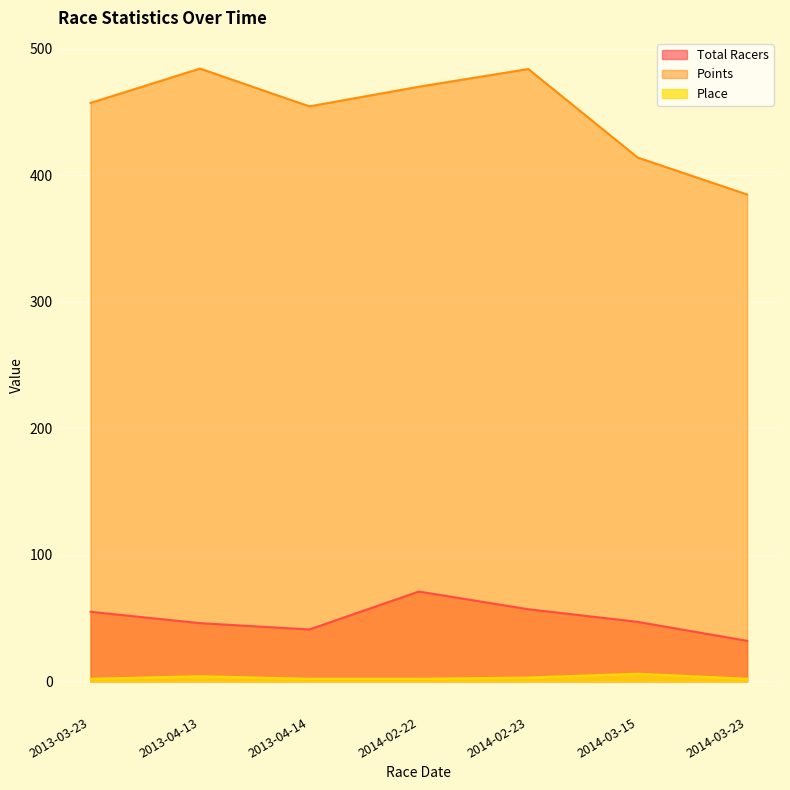

Reading left to right, extract all data points from this chart.

Total Racers: 55.0	46.0	41.0	71.0	57.0	47.0	32.0
Points: 457.4	484.5	454.6	470.2	484.2	414.1	384.9
Place: 2.0	4.0	2.0	2.0	3.0	6.0	2.0